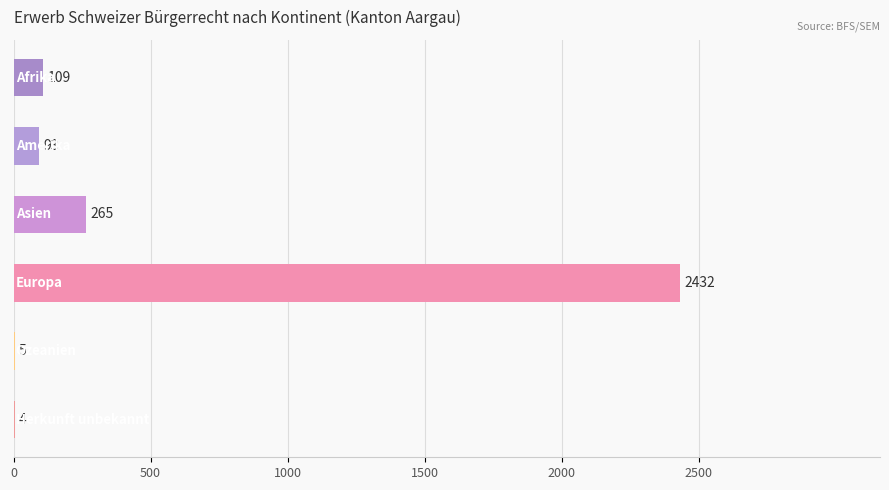

What is the sum of all values?

2908